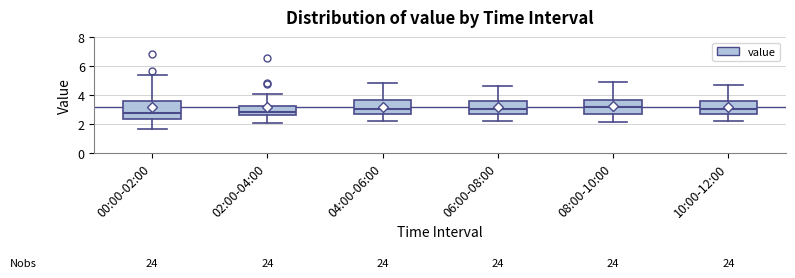

Reading left to right, transcribe this box plot: for each box, give where its median line is, the range the box spans, and where its two whiskers end, as read against the y-axis. The values are not printed on the chart, so give them approximately, as read against the axis.

00:00-02:00: median 2.8, box 2.4 to 3.6, whiskers 1.8 to 5.4
02:00-04:00: median 2.8, box 2.6 to 3.2, whiskers 2.0 to 4.0
04:00-06:00: median 3.0, box 2.6 to 3.6, whiskers 2.2 to 4.8
06:00-08:00: median 3.0, box 2.6 to 3.6, whiskers 2.2 to 4.6
08:00-10:00: median 3.2, box 2.6 to 3.8, whiskers 2.2 to 5.0
10:00-12:00: median 3.0, box 2.6 to 3.6, whiskers 2.2 to 4.8